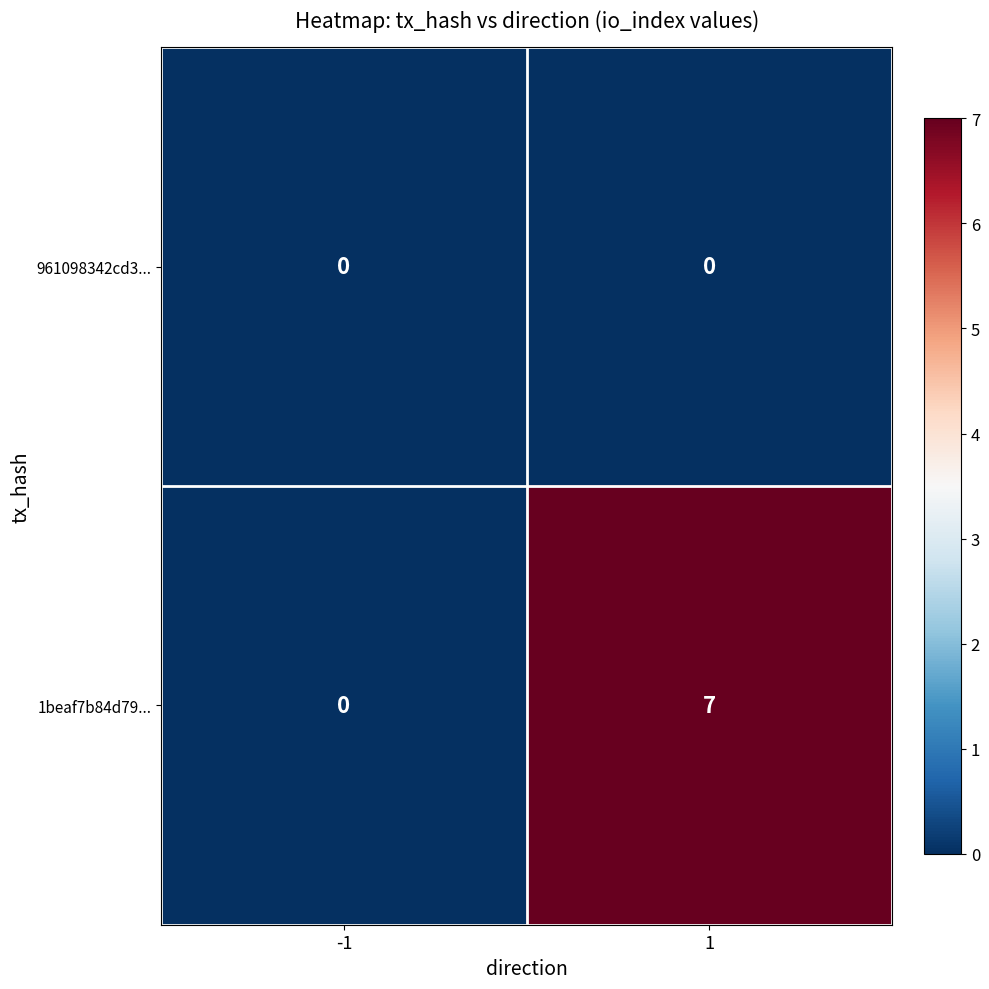

At which category is the sum across all series the highest?

1